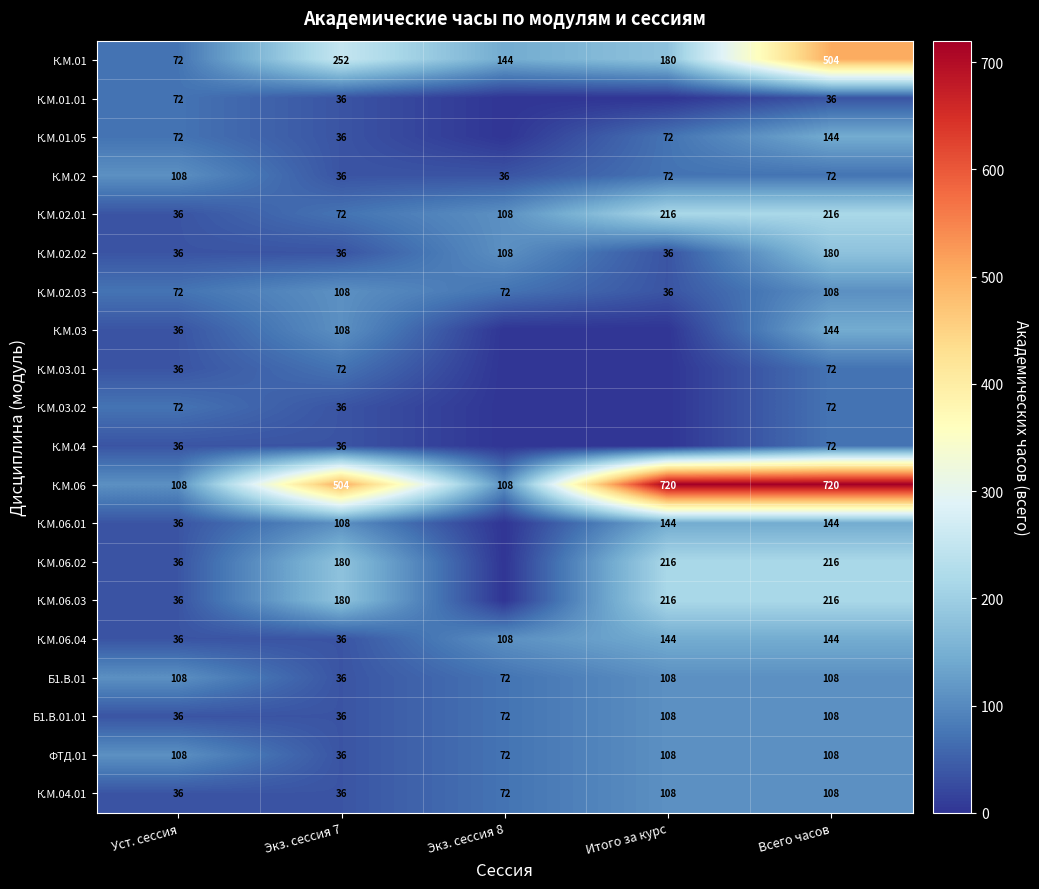

Between Уст. сессия and Экз. сессия 8, which is larger?

Экз. сессия 8